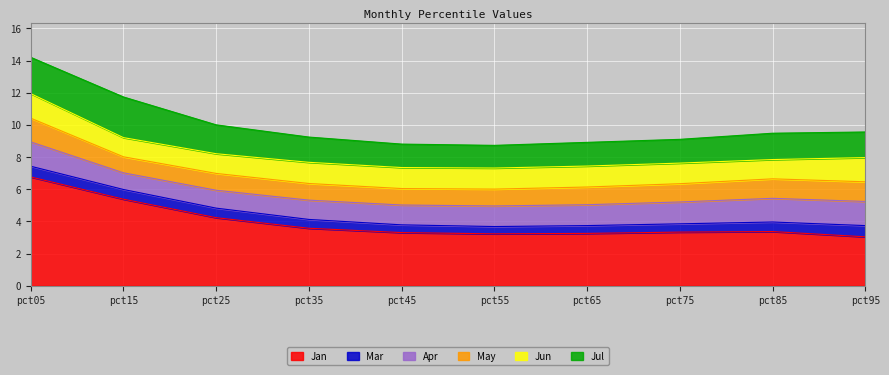

List the labels in order of Jul value, smallest first.

pct55, pct45, pct65, pct75, pct35, pct95, pct85, pct25, pct05, pct15